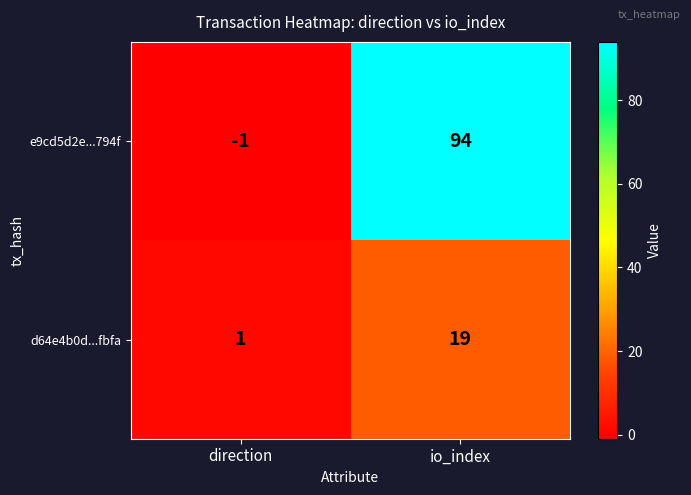

Rank the series by their maximum value, from lowest to highest.

d64e4b0d...fbfa, e9cd5d2e...794f